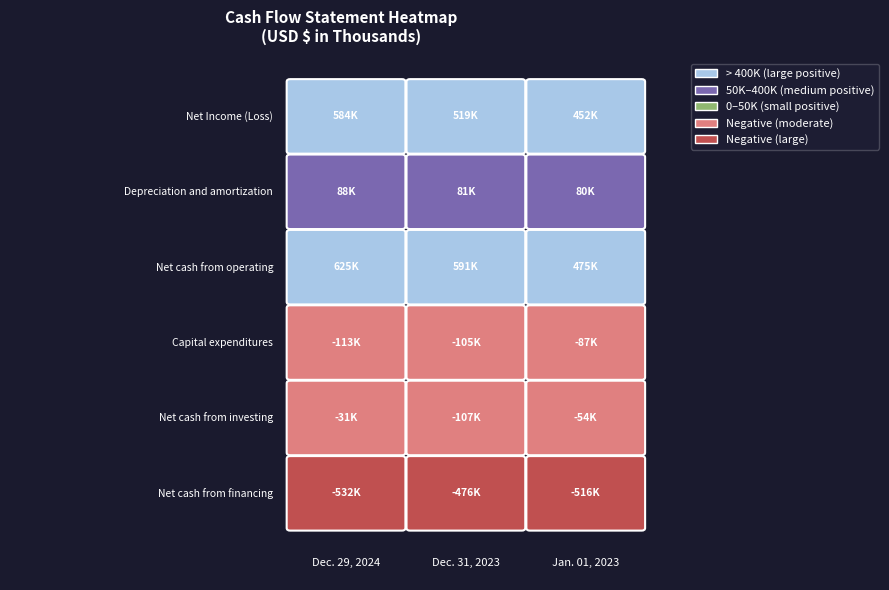

Which series has the widest spread of values?

Net cash from operating